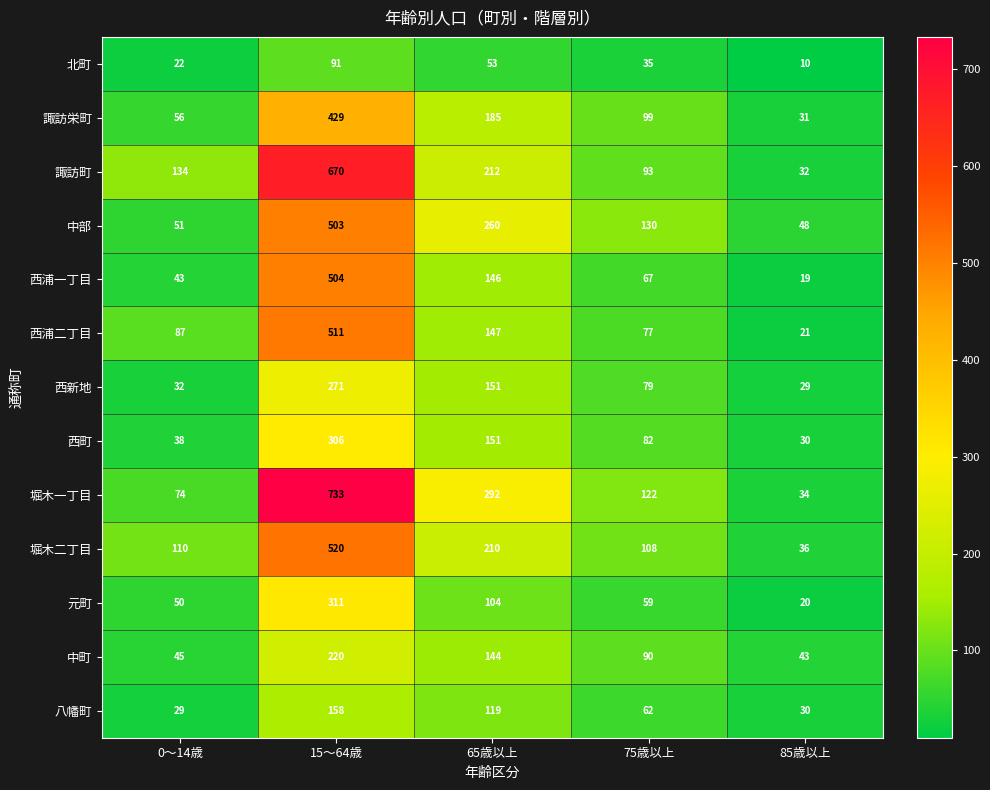

What is the smallest value displayed?

10